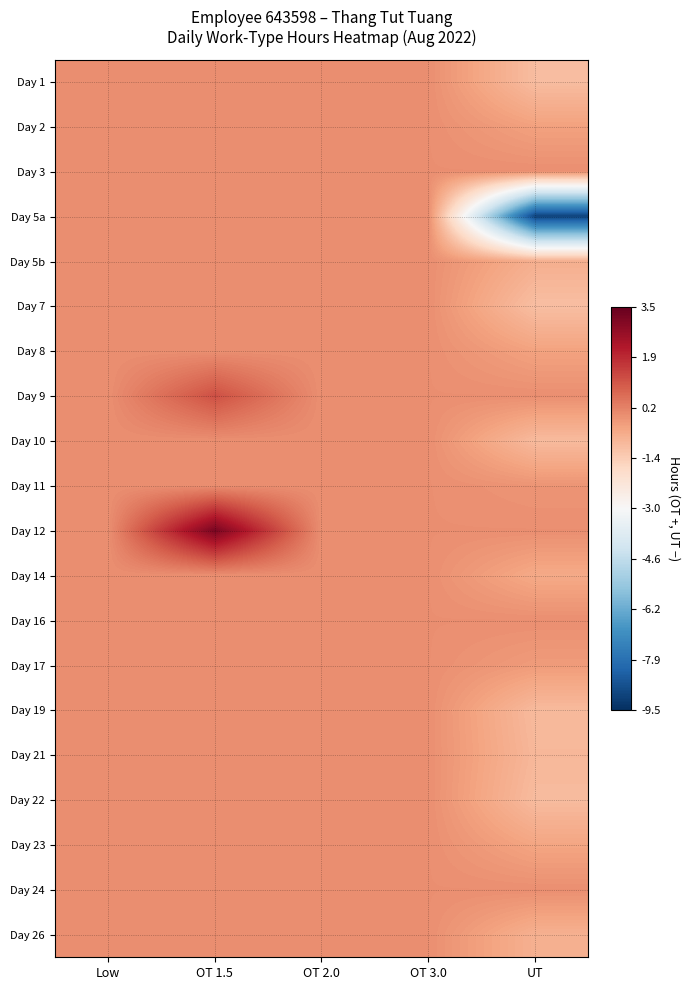

What is the greatest value displayed?

3.1